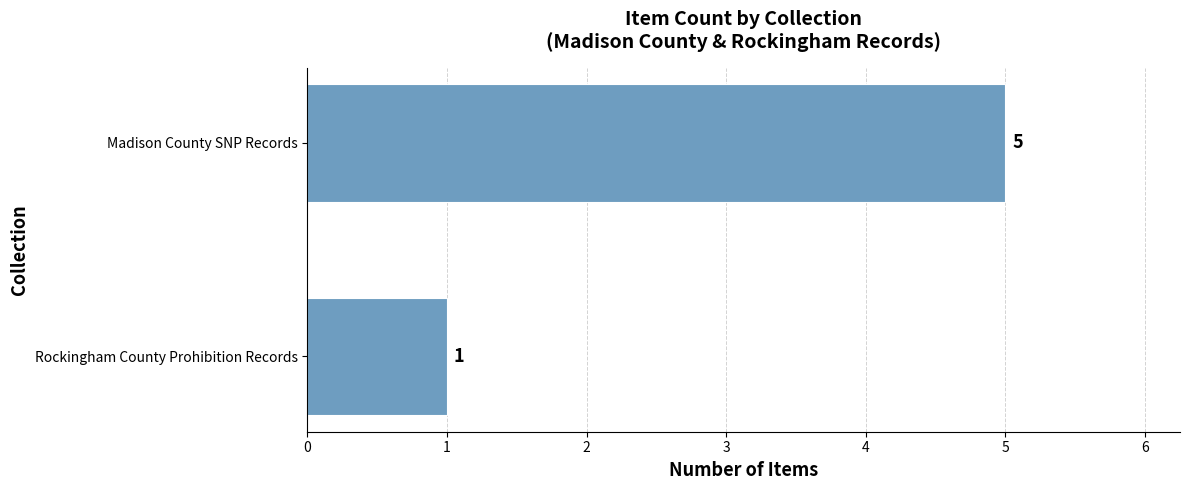

What is the change in value from Rockingham County Prohibition Records to Madison County SNP Records?

+4